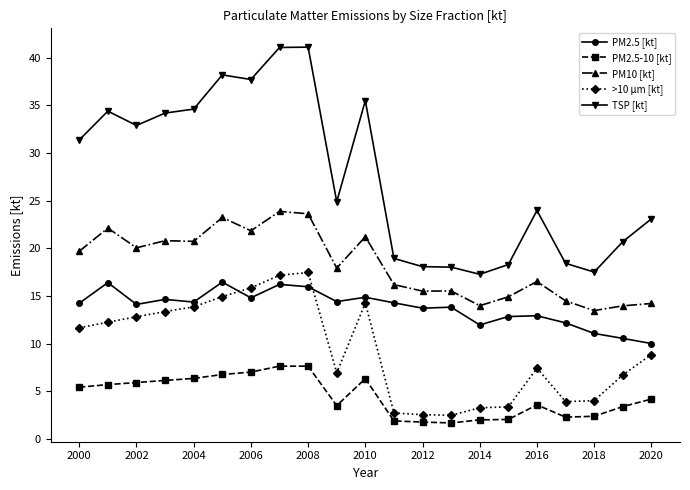

What is the average value of the >10 µm [kt] series?

9.3